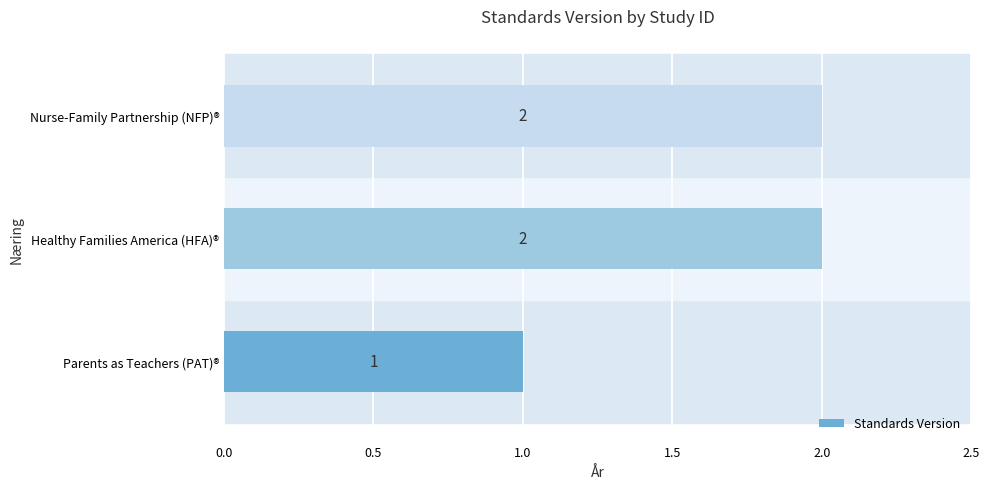

How many values are below 2?

1